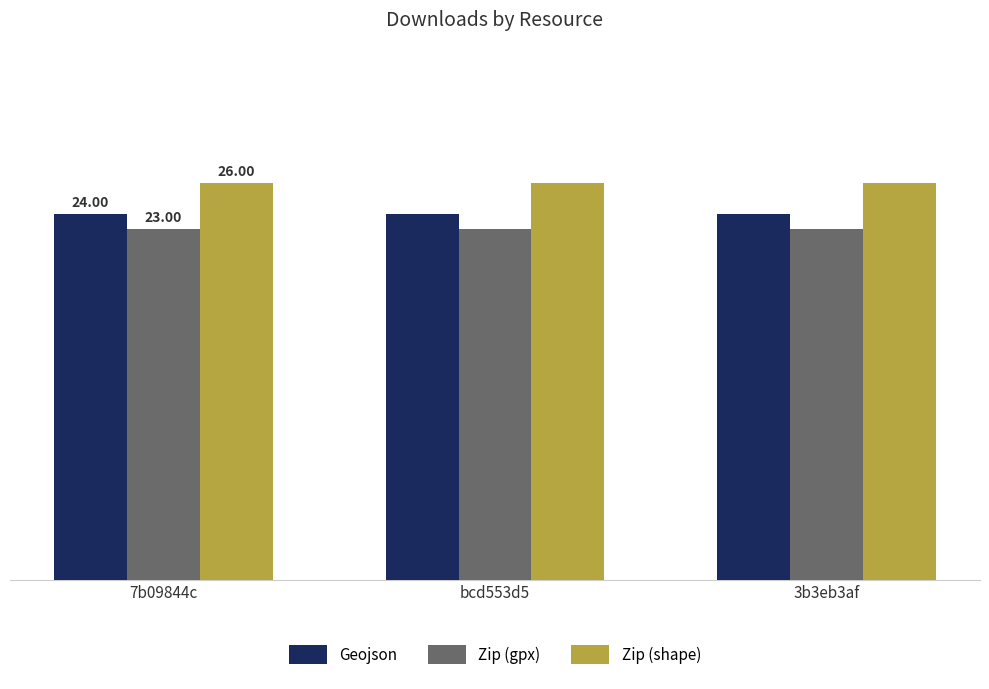

What are all the series names shown in the legend?

Geojson, Zip (gpx), Zip (shape)